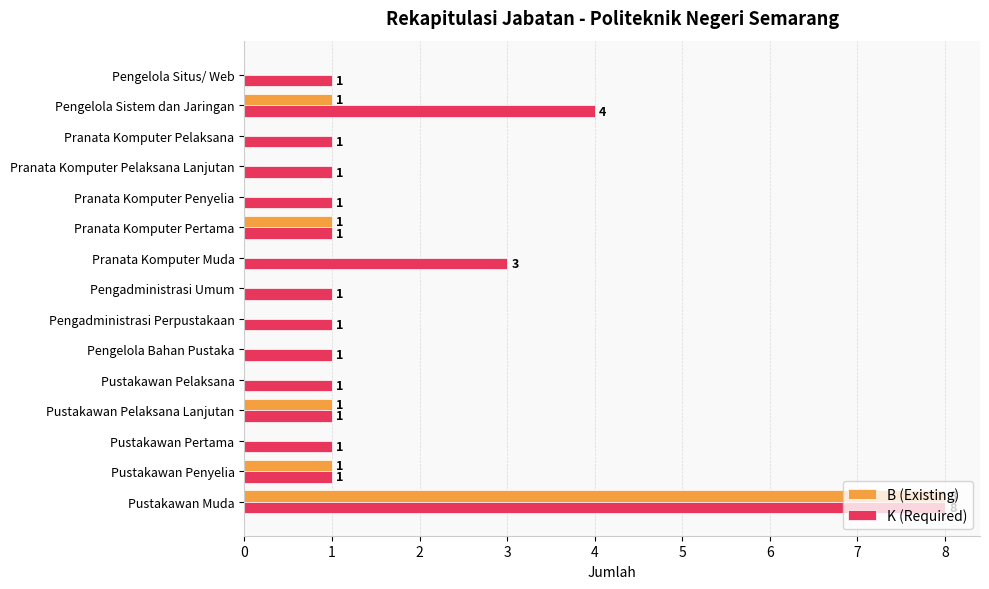

What is the sum of all B (Existing) values?

12